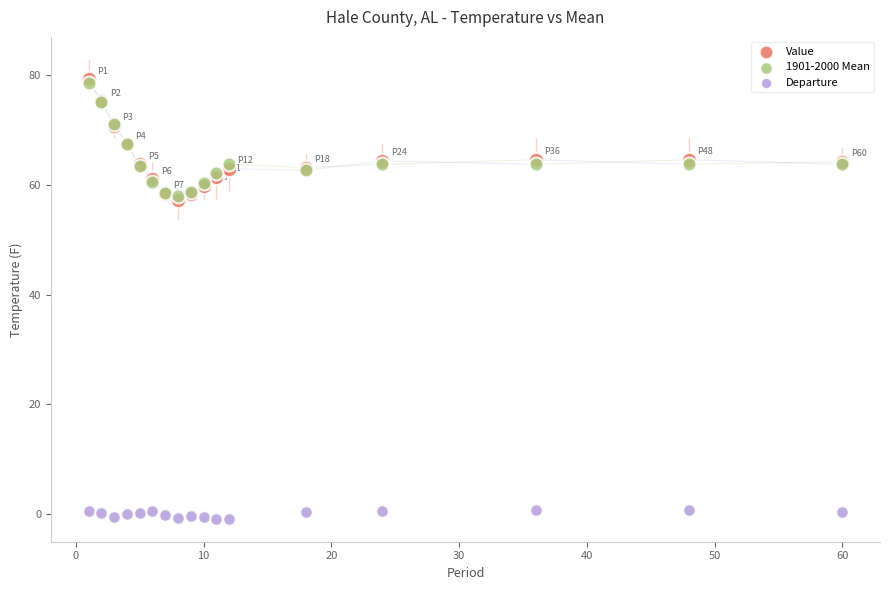

Which series reaches the minimum Y coordinate?

Departure